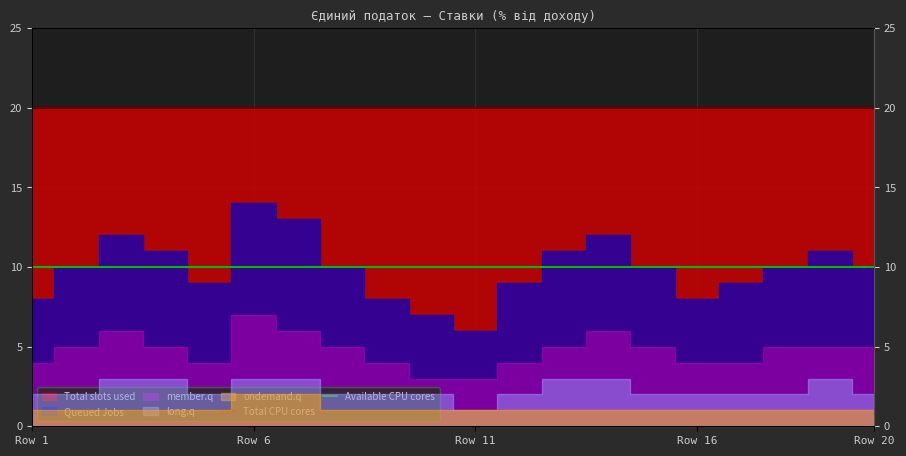

True or false: Total CPU cores and Available CPU cores intersect in this chart.

False